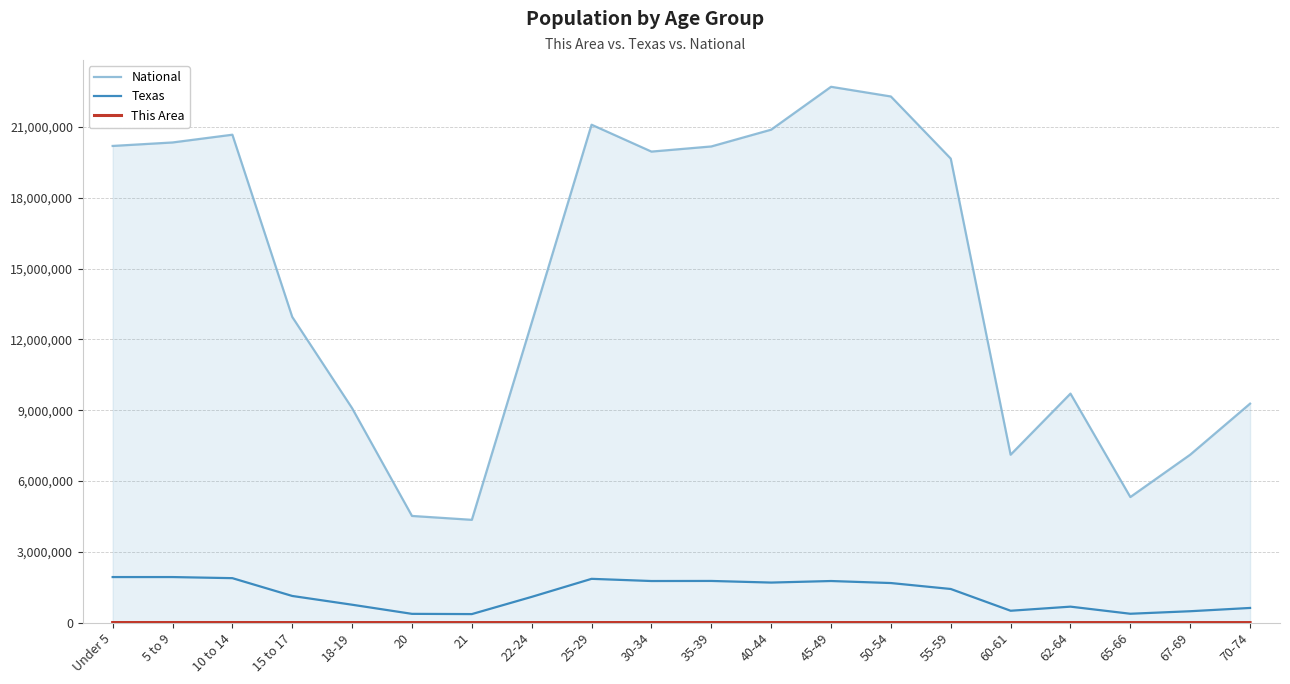

Which series has the largest total across all categories?

National